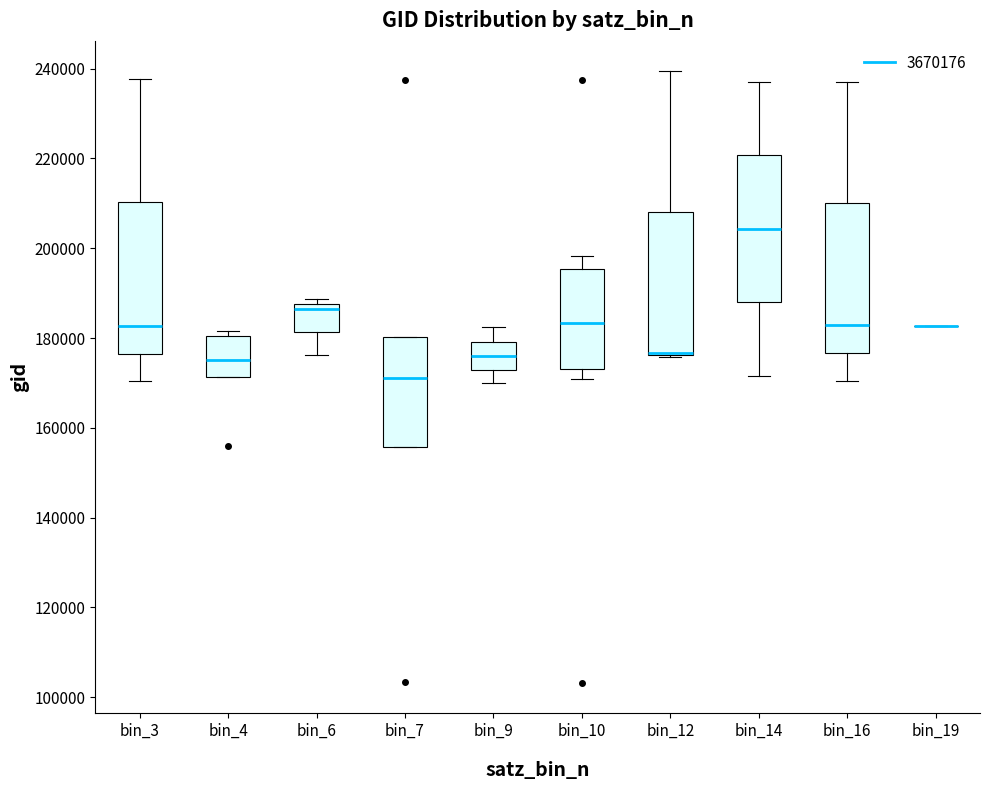

Reading left to right, read every box against the y-axis: the position of its median line, the range the box covers, and the ends of its whiskers. The values are not printed on the chart, so give them approximately, as read against the axis.

bin_3: median 182000, box 176000 to 210000, whiskers 170000 to 238000
bin_4: median 176000, box 172000 to 180000, whiskers 172000 to 182000
bin_6: median 186000, box 182000 to 188000, whiskers 176000 to 188000 (just above the box's upper edge)
bin_7: median 172000, box 156000 to 180000, whiskers 156000 to 180000
bin_9: median 176000, box 172000 to 180000, whiskers 170000 to 182000
bin_10: median 184000, box 174000 to 196000, whiskers 170000 to 198000
bin_12: median 176000 (drawn on the box's lower edge), box 176000 to 208000, whiskers 176000 to 240000
bin_14: median 204000, box 188000 to 220000, whiskers 172000 to 238000
bin_16: median 182000, box 176000 to 210000, whiskers 170000 to 238000
bin_19: box collapsed to a line at 182000, whiskers 182000 to 182000